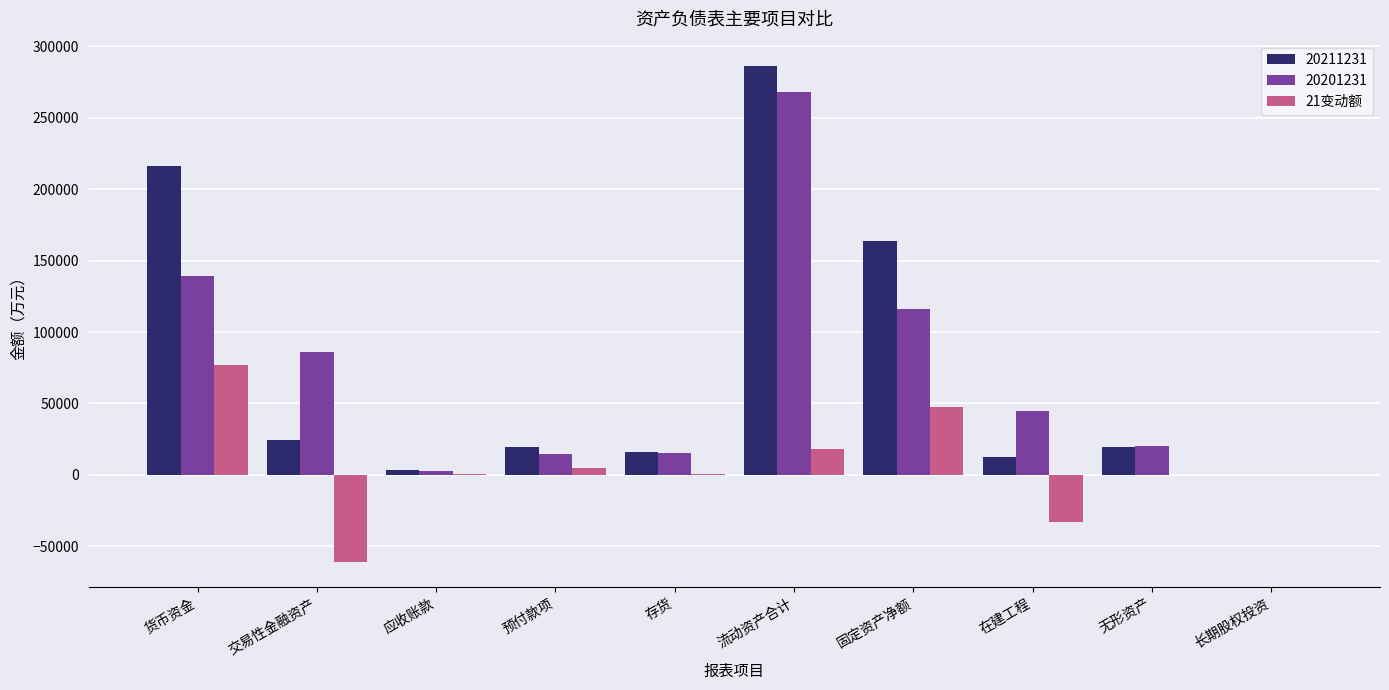

Between 货币资金 and 流动资产合计, which series saw the biggest shift?

20201231